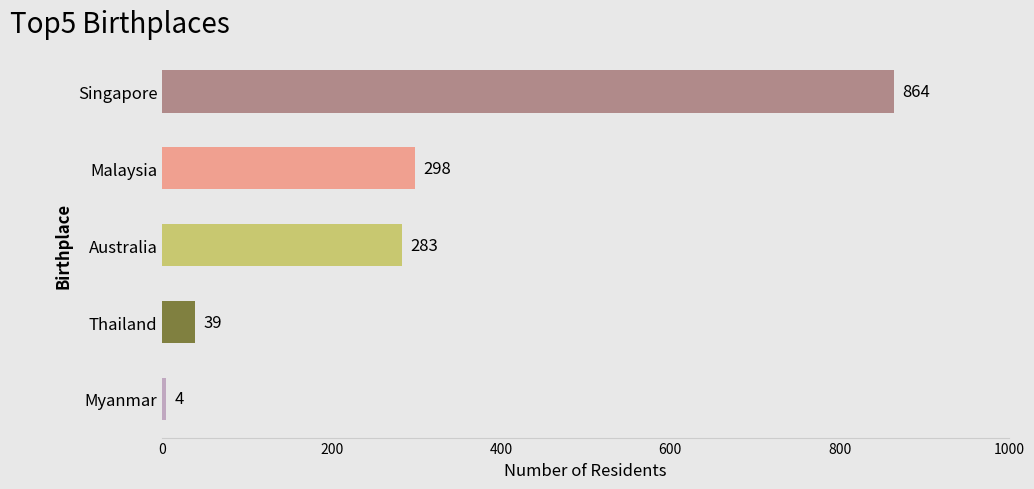

Between Malaysia and Thailand, which is larger?

Malaysia